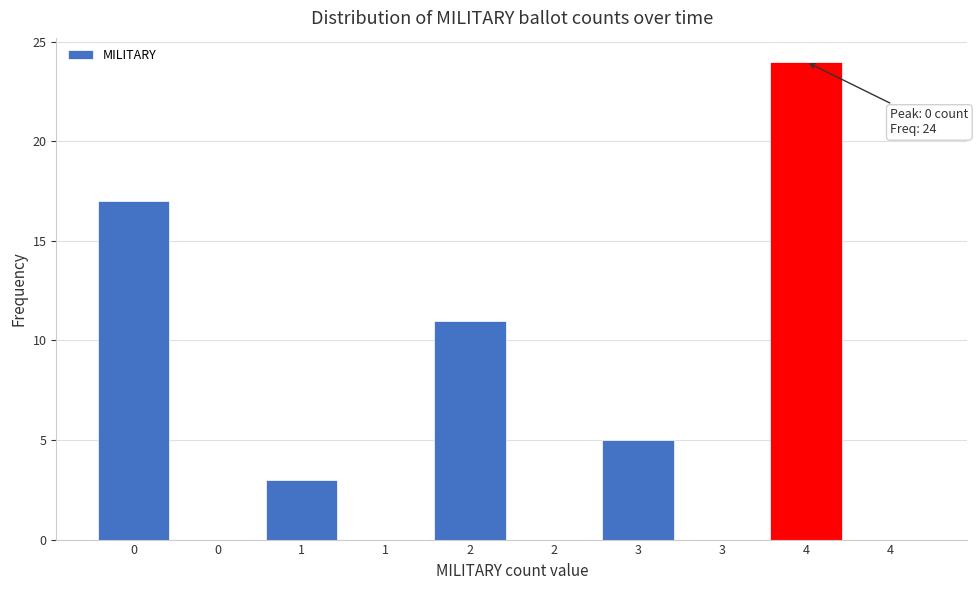

How many categories are shown in the chart?

10